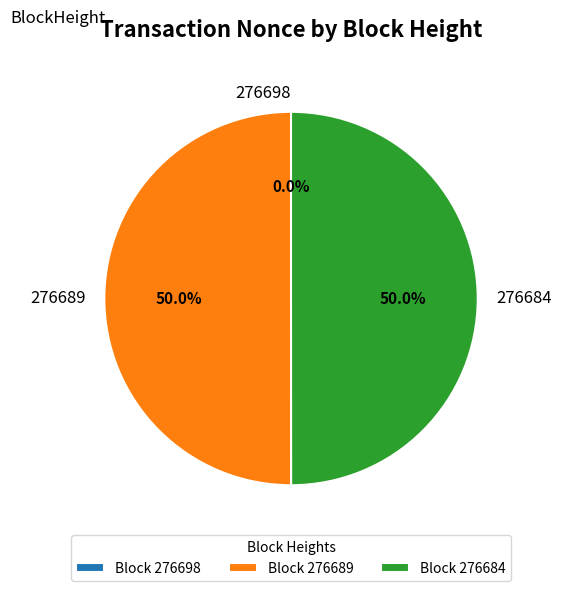

What percentage is NOT represented by 276698?

100.0%